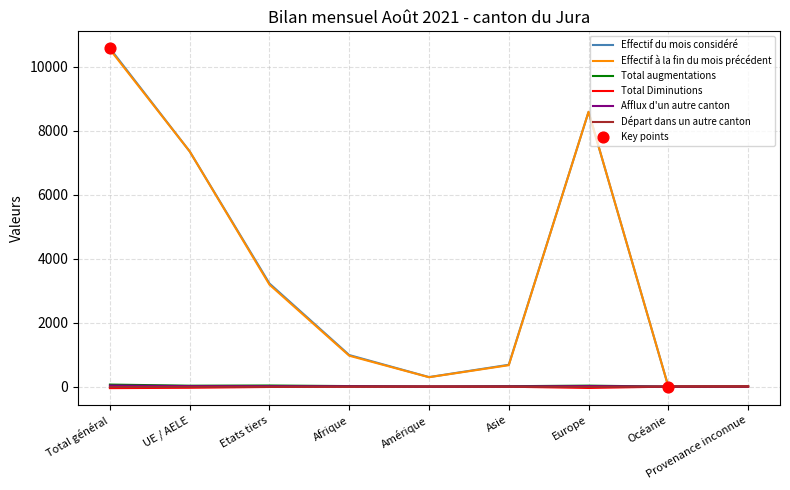

Which series has the largest range (max minus min)?

Effectif du mois considéré